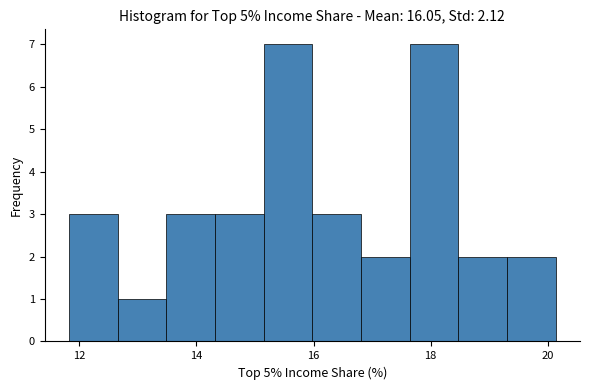

Reading left to right, transcribe this chart: for each bar, give the range it covers on the x-axis and its height. Neither the bar edges nor the heights are printed on the chart, so give them approximately, as read against the axes.

11.8 to 12.6: 3
12.6 to 13.4: 1
13.4 to 14.4: 3
14.4 to 15.2: 3
15.2 to 16.0: 7
16.0 to 16.8: 3
16.8 to 17.6: 2
17.6 to 18.4: 7
18.4 to 19.4: 2
19.4 to 20.2: 2